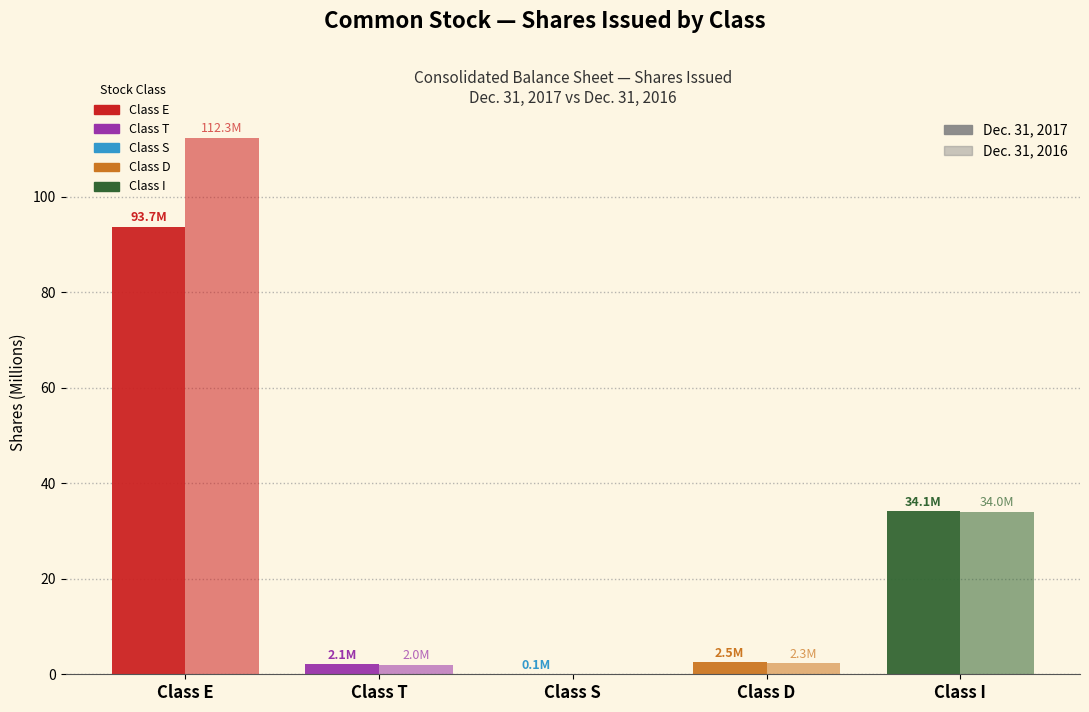

How many categories are shown in the chart?

5